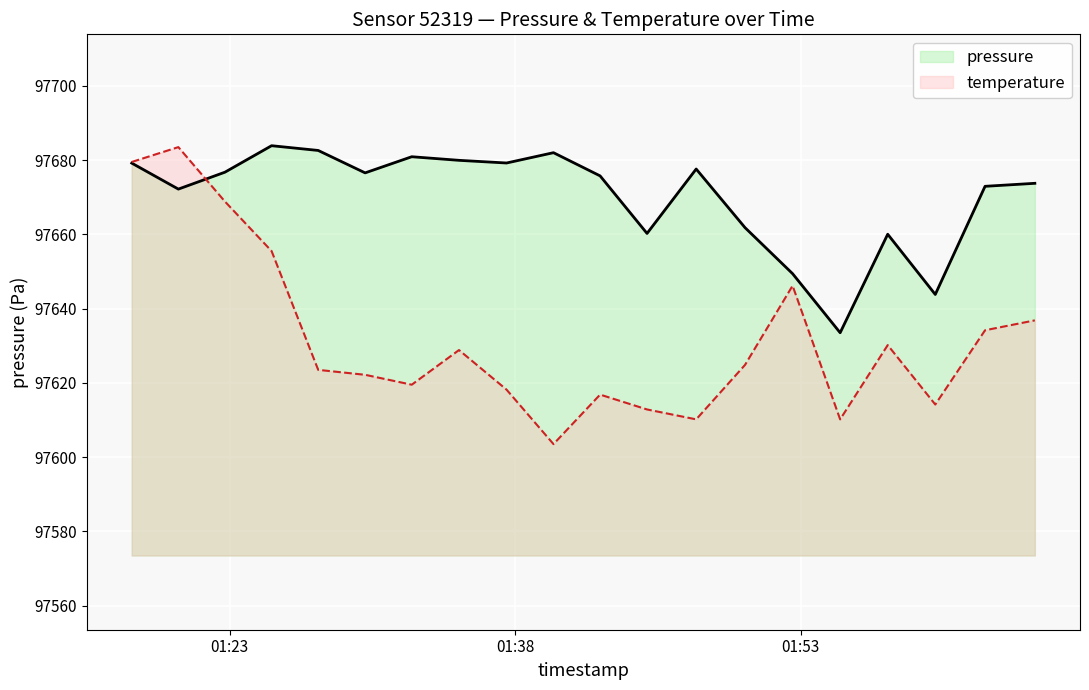

Which series has the largest total across all categories?

pressure